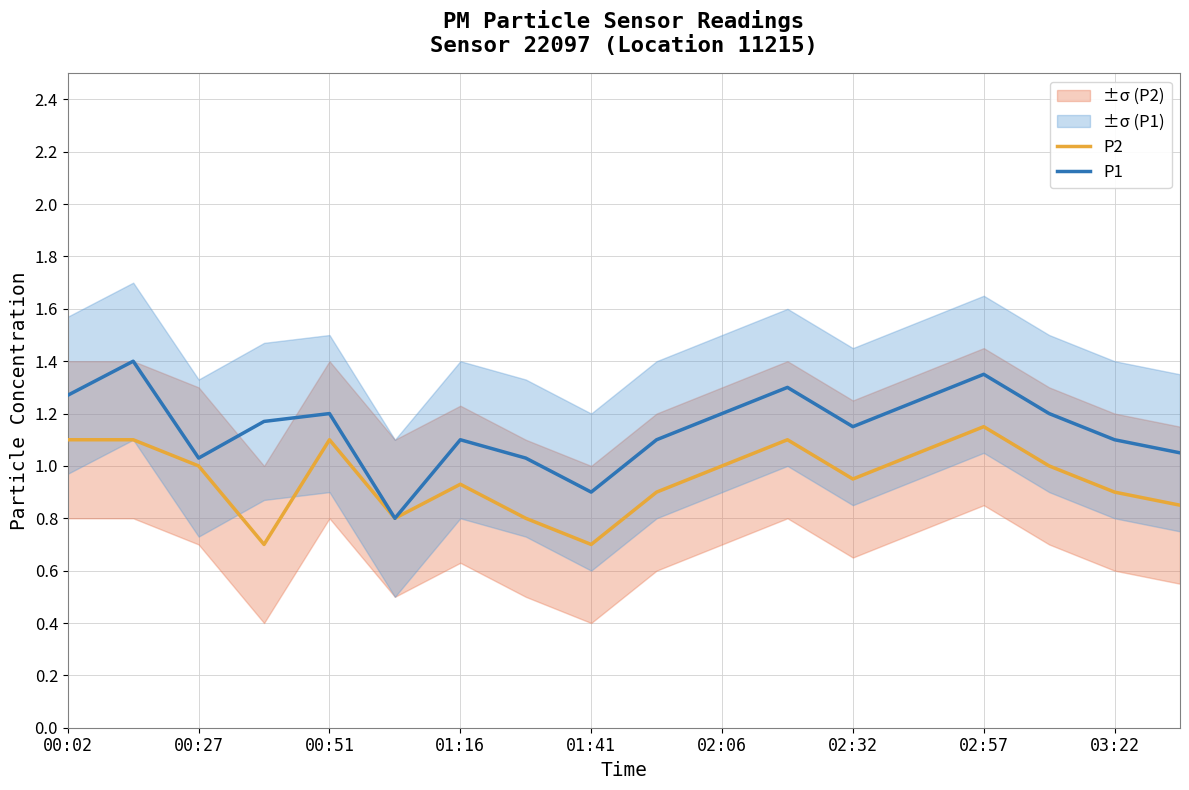

How many values in the P1 series are below 1?

2